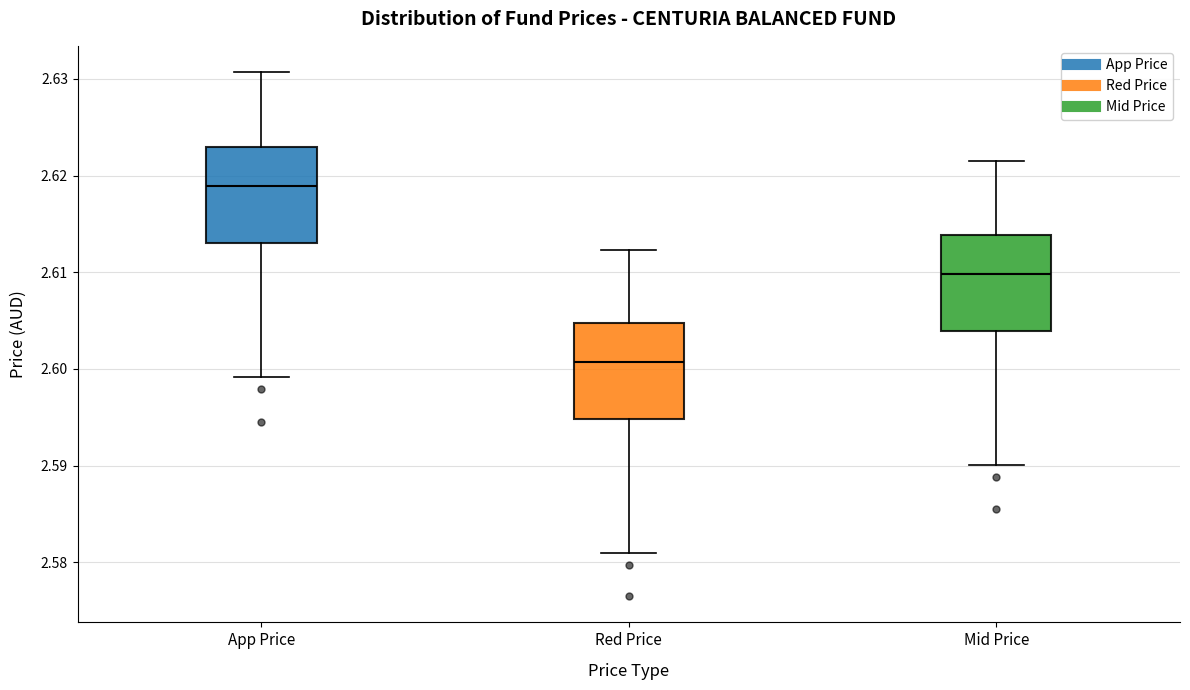

Where does the upper whisker of the box for Mid Price end on the y-axis? The values are not printed on the chart, so give them approximately, as read against the axis.

2.622